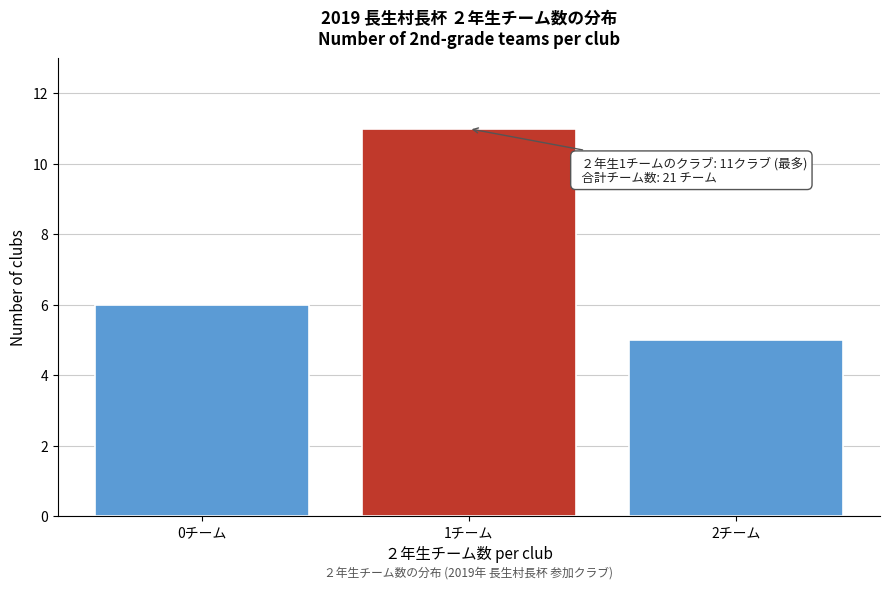

Reading left to right, extract all data points from this chart.

6	11	5